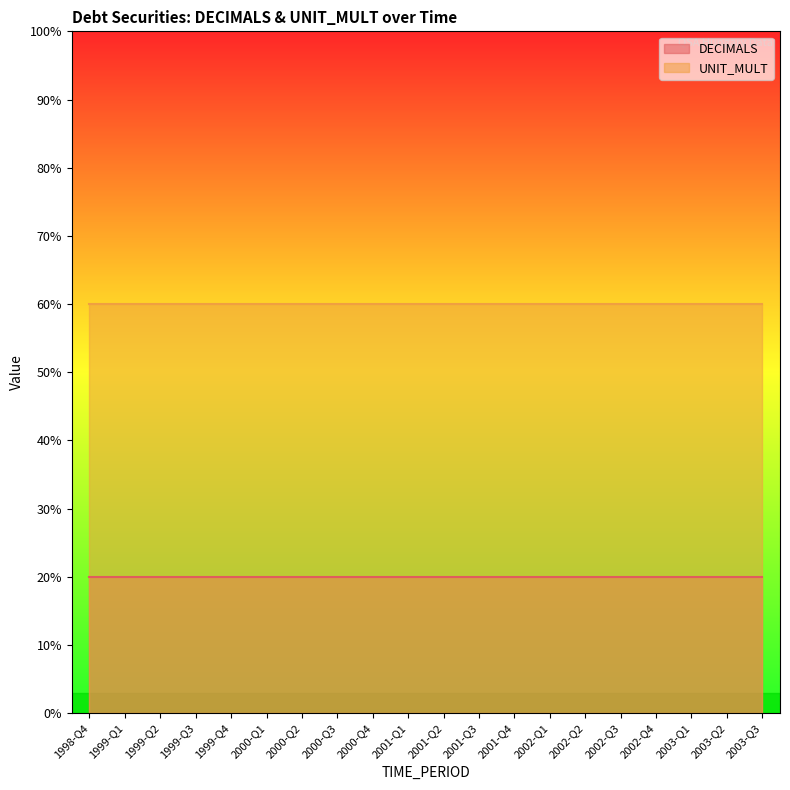

What is the label of the 18th point from the left?

2003-Q1